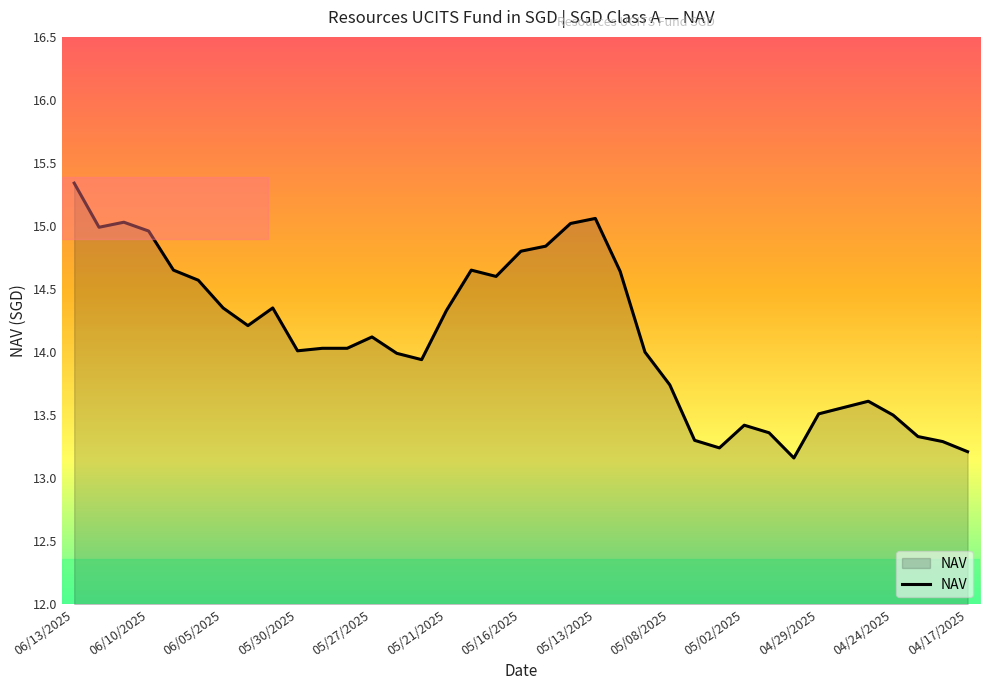

What is the maximum value shown in the chart?

15.3